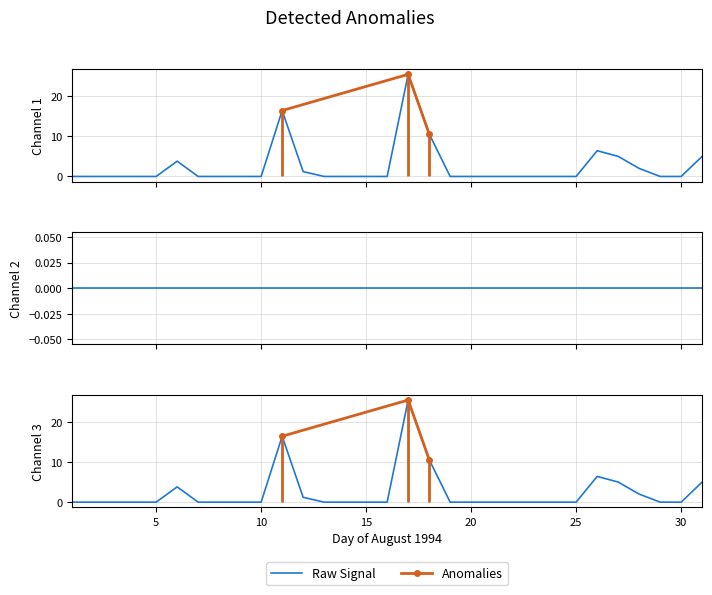

Reading right to left, extract all data points from this chart.

Total Rain (mm): 5.0	0.0	0.0	2.0	5.0	6.4	0.0	0.0	0.0	0.0	0.0	0.0	0.0	10.6	25.4	0.0	0.0	0.0	0.0	1.2	16.4	0.0	0.0	0.0	0.0	3.8	0.0	0.0	0.0	0.0	0.0
Total Precip (mm): 5.0	0.0	0.0	2.0	5.0	6.4	0.0	0.0	0.0	0.0	0.0	0.0	0.0	10.6	25.4	0.0	0.0	0.0	0.0	1.2	16.4	0.0	0.0	0.0	0.0	3.8	0.0	0.0	0.0	0.0	0.0